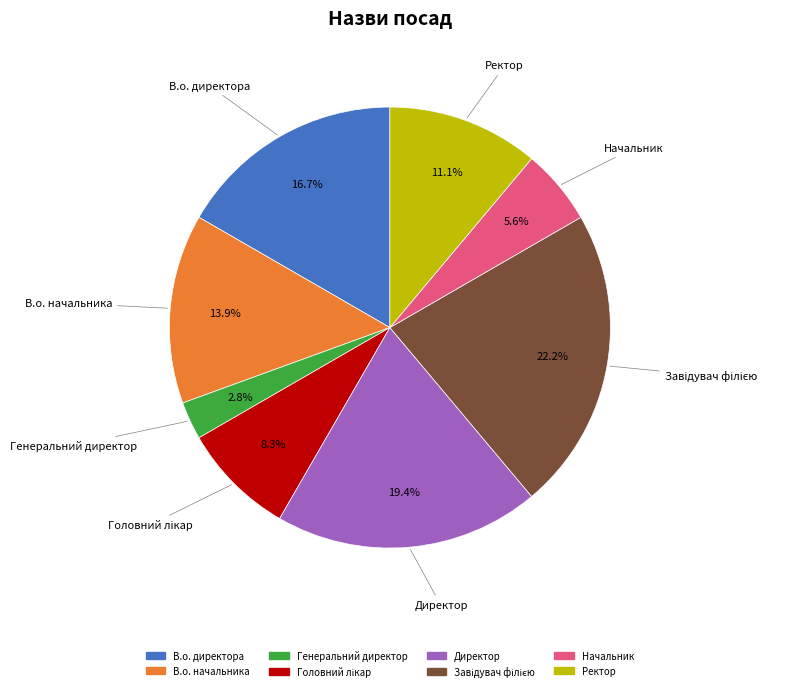

Is there any slice that represents more than half of the pie?

No